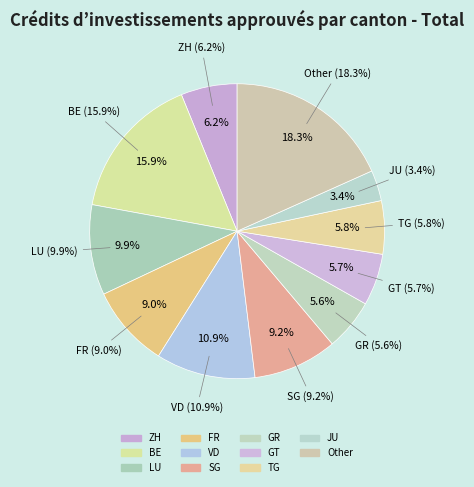

To the nearest percent, what percentage of the pie is TG?

6%